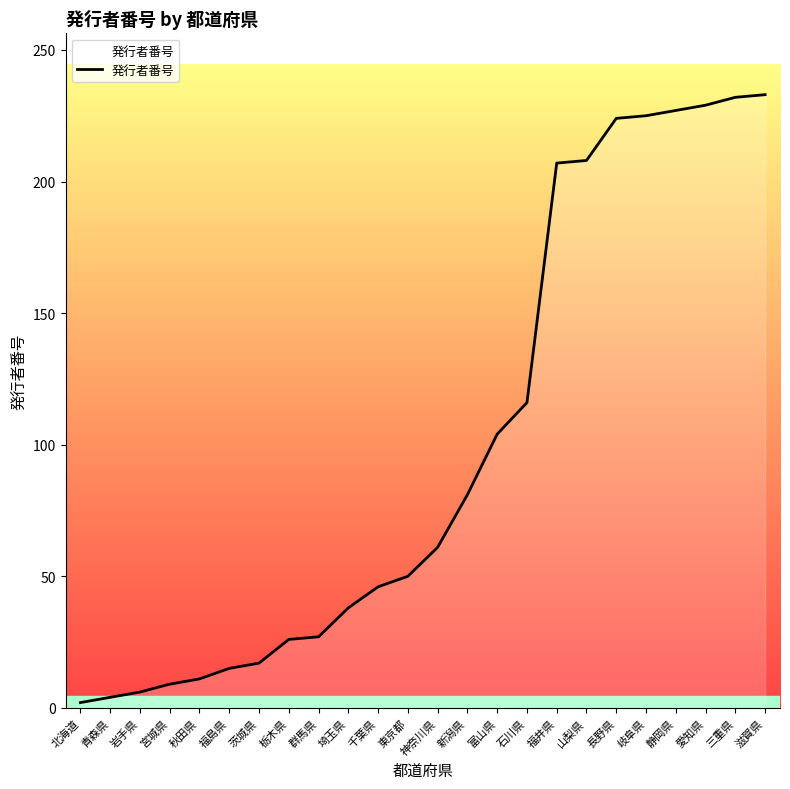

What is the average value?

100